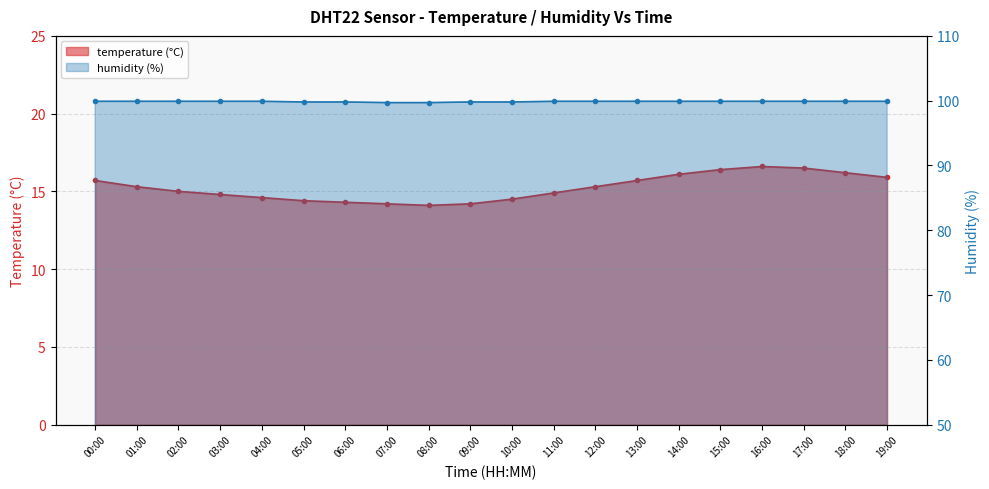

At which label is humidity closest to 99?

07:00